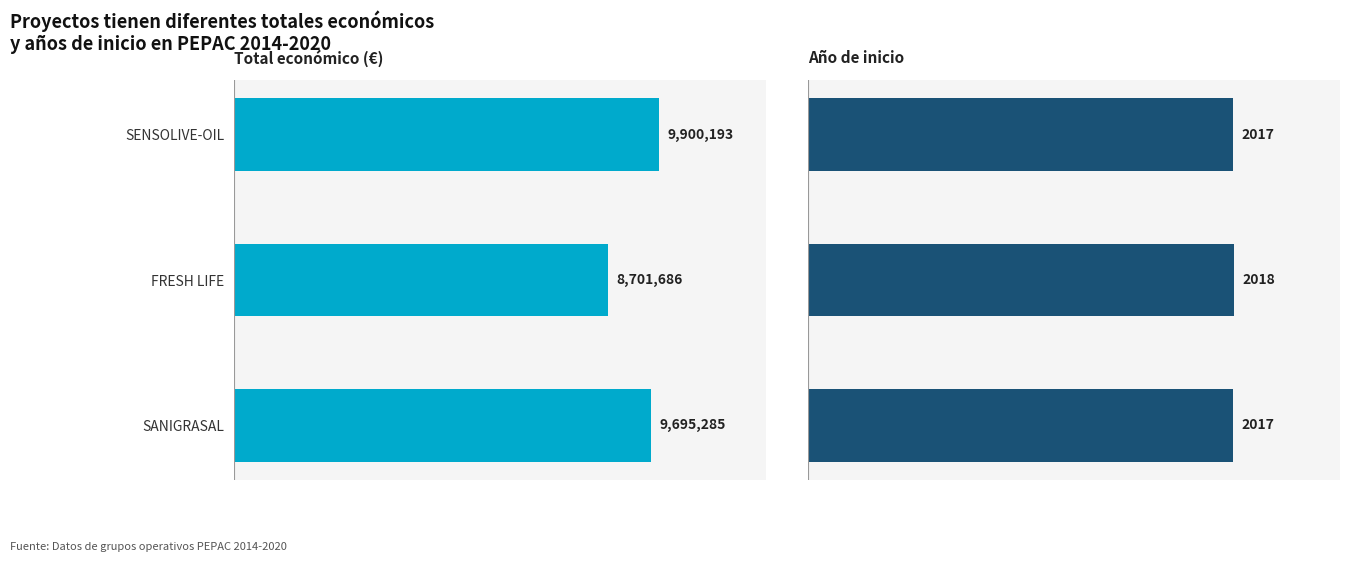

The value of Total económico at SENSOLIVE-OIL is 3785790. True or false?

False